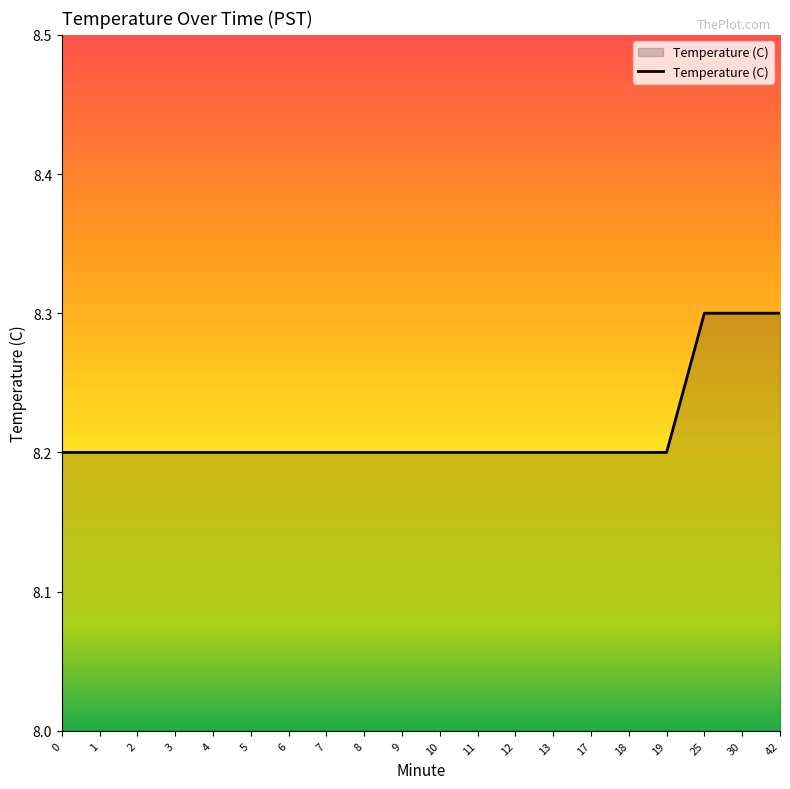

Between 30 and 17, which is larger?

30